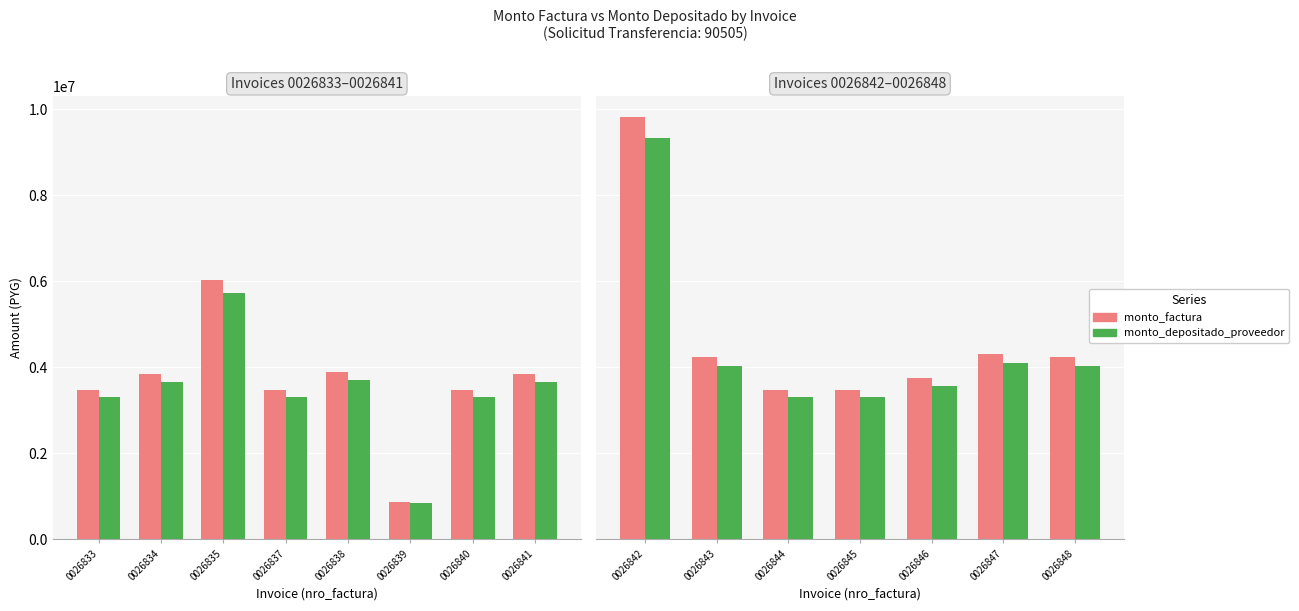

Which series has the largest total across all categories?

monto_factura